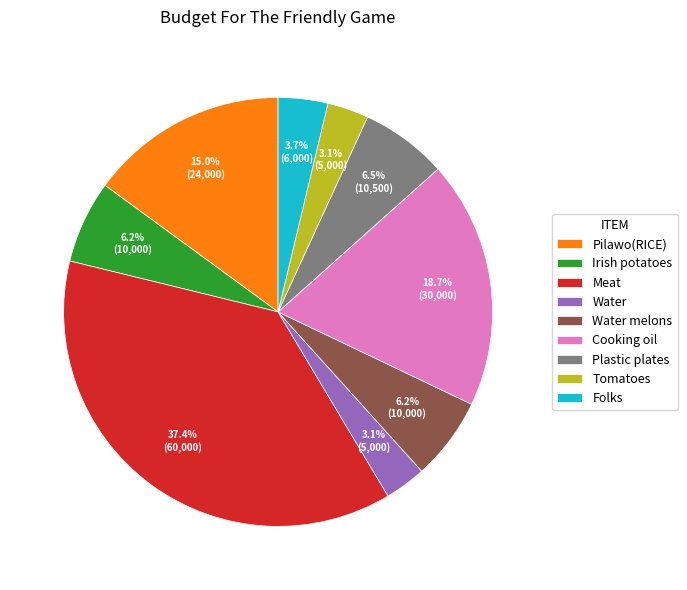

What is the largest slice in the pie chart?

Meat